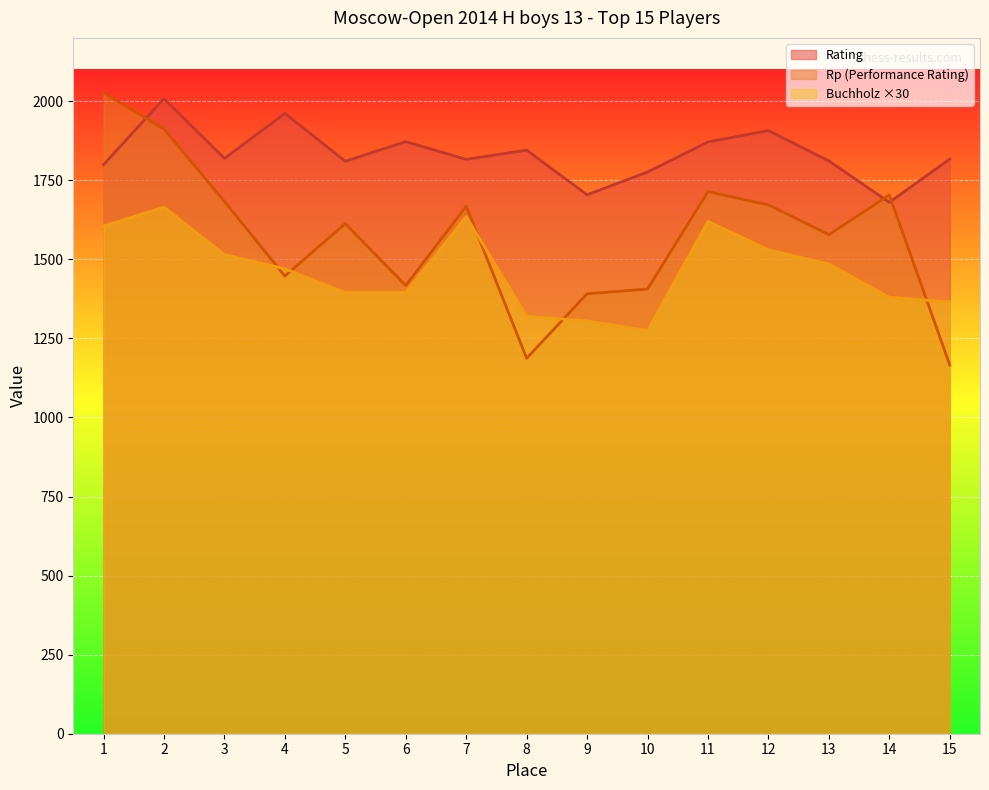

What is the average value of the Rp series?

1572